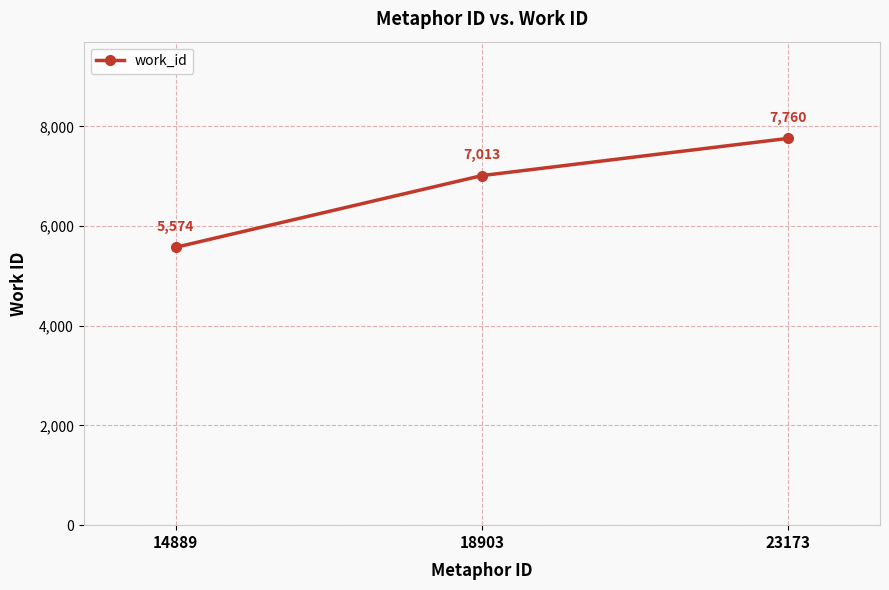

Where is the data nearest to the value 6667?

18903